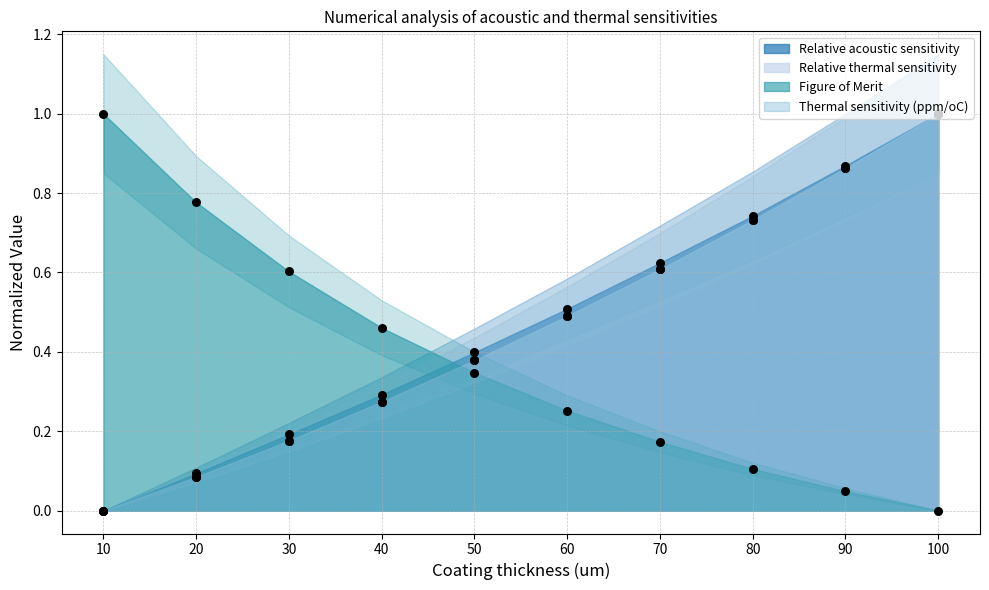

Which series has the largest Y range (max minus min)?

Relative acoustic sensitivity